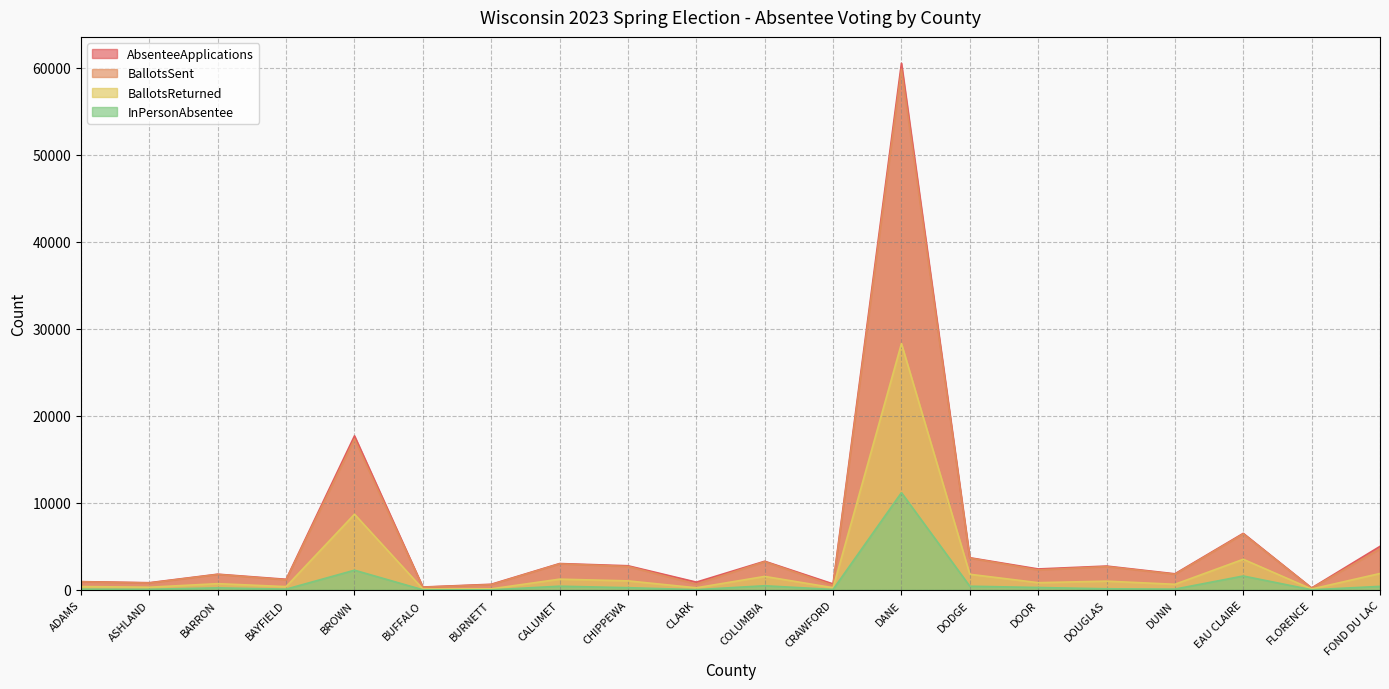

What is the difference between the highest and lowest values at CRAWFORD?

638